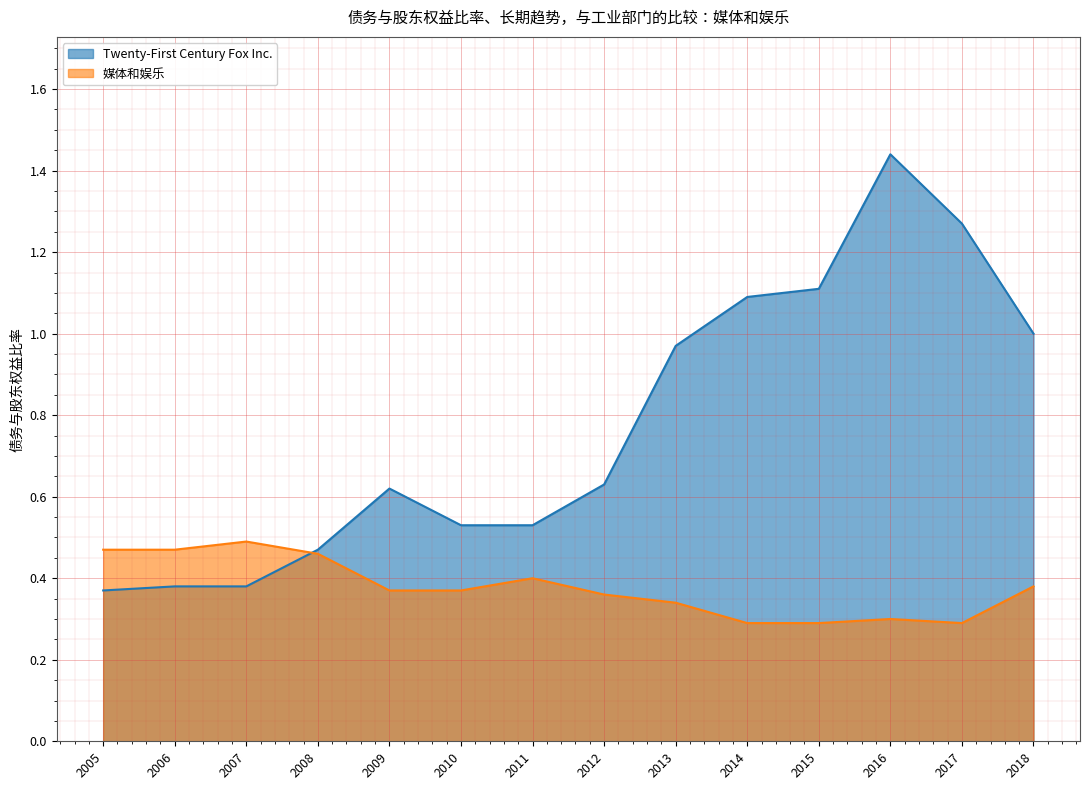

Between 2013 and 2009, which is larger?

2013